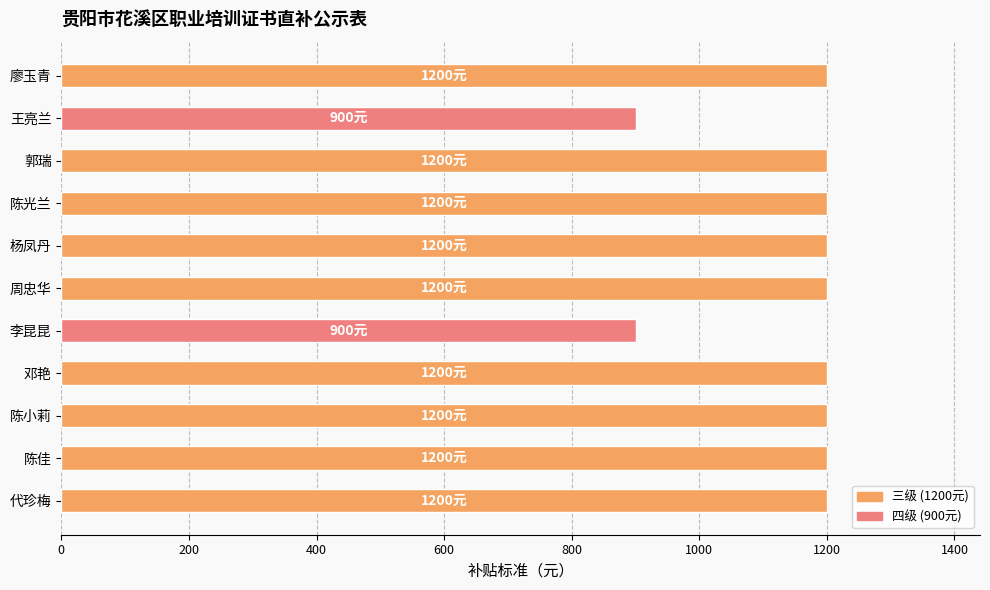

Reading bottom to top, what are all the values shown in this chart?

1200	1200	1200	1200	900	1200	1200	1200	1200	900	1200